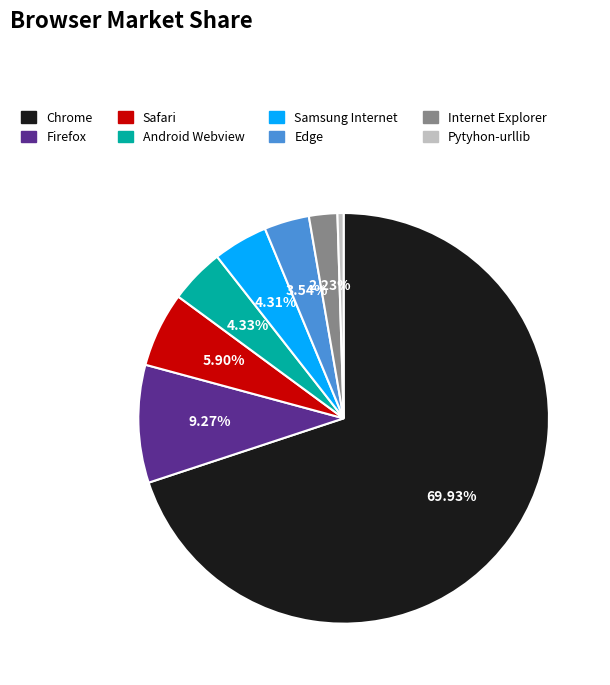

Which slice is the smallest?

Pytyhon-urllib